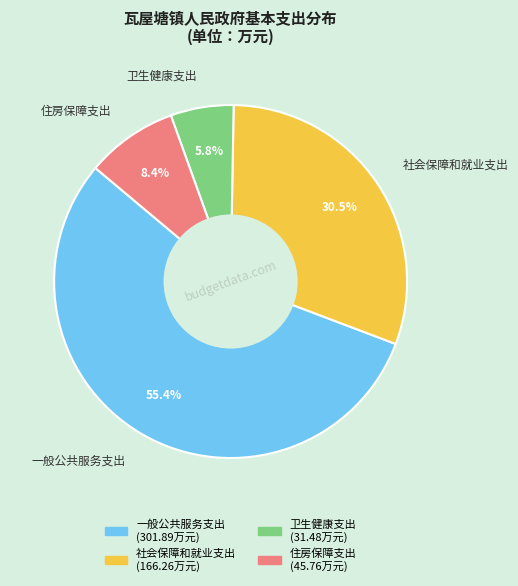

True or false: 社会保障和就业支出 accounts for 23% of the total.

False